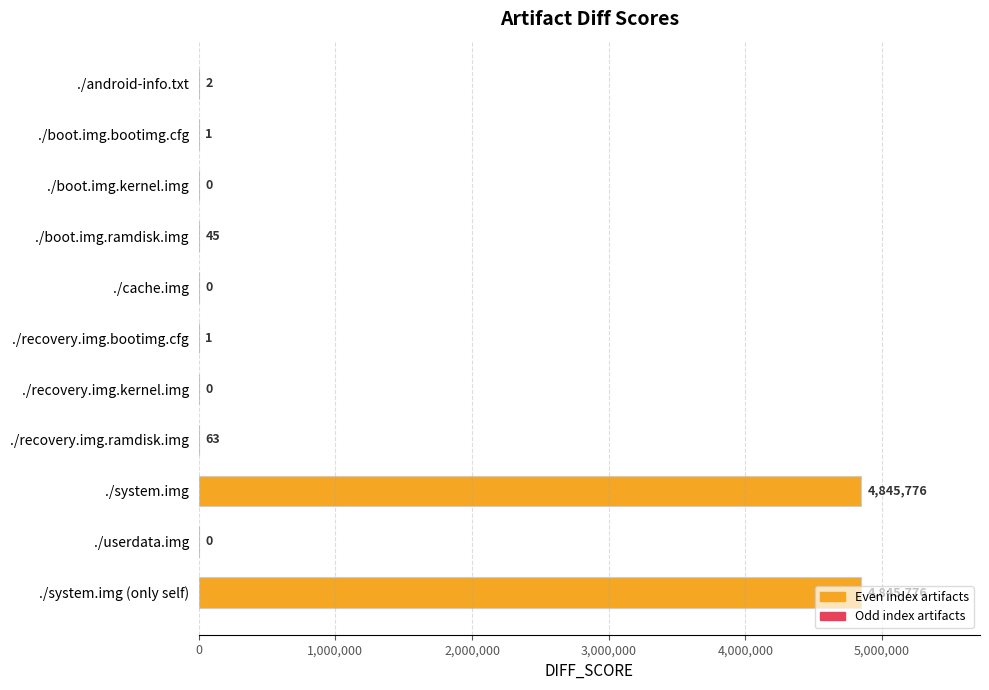

Are the bars grouped side by side (vs. stacked)?

No